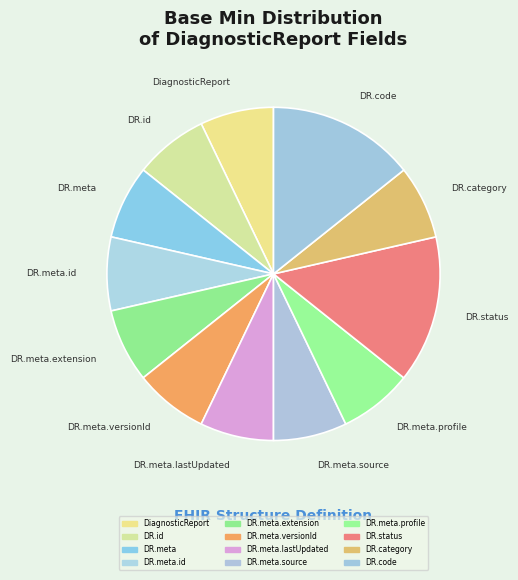

Which slice is the smallest?

DiagnosticReport